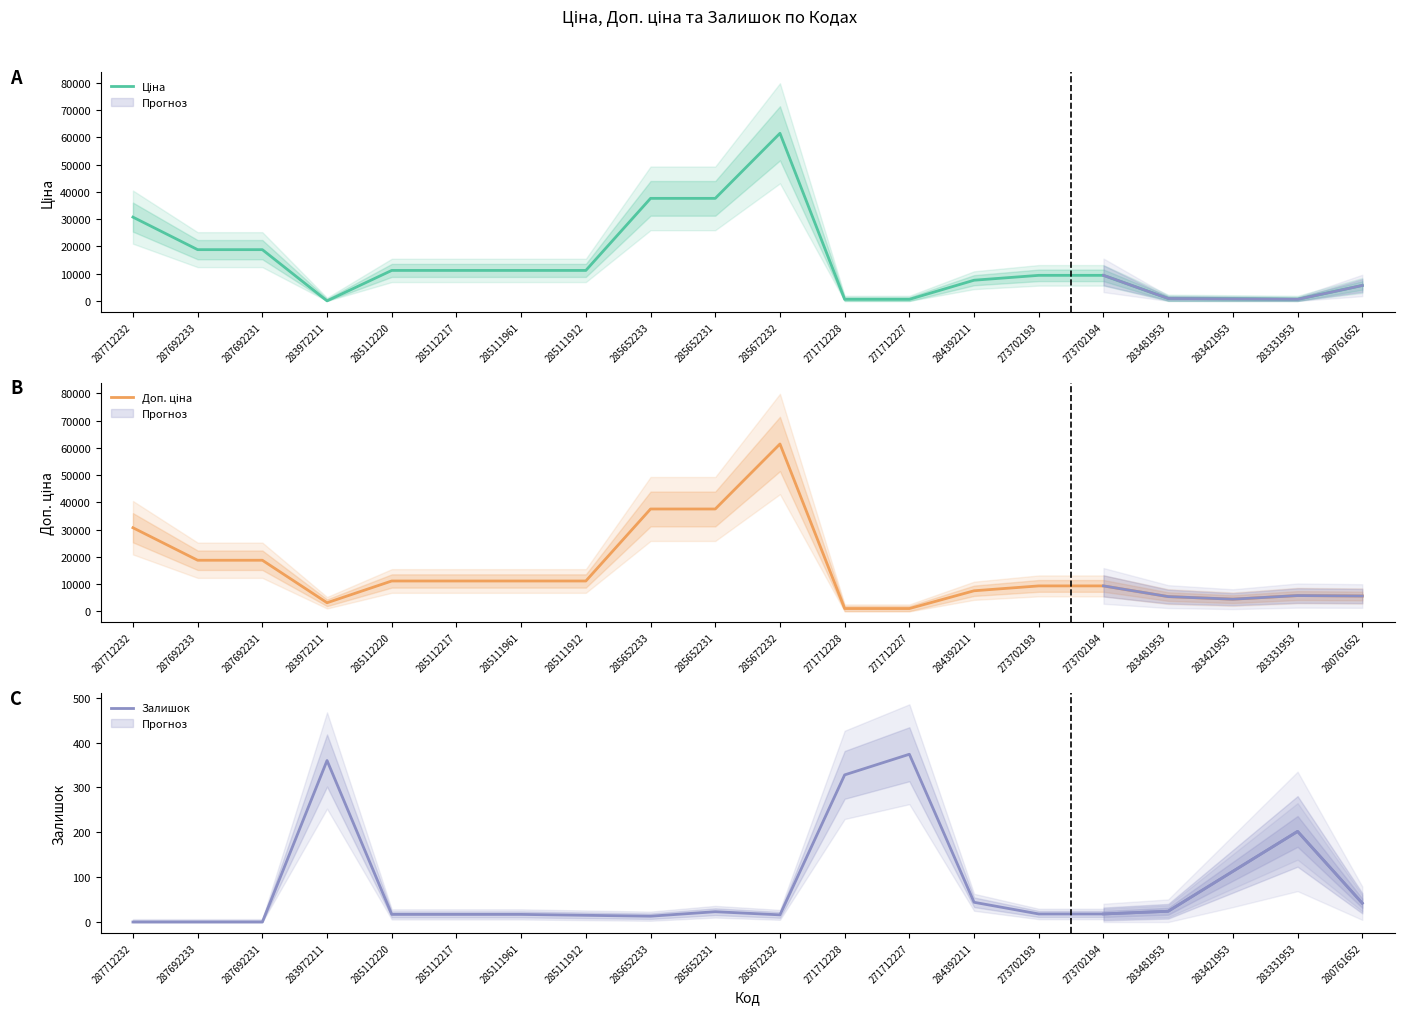

Reading right to left, what are all the values shown in this chart?

Ціна: 5673.8	584.4	752.2	910.4	9384.0	9384.0	7596.5	589.9	589.9	61434.3	37593.6	37593.6	11188.2	11188.2	11188.2	11188.2	32.0	18796.8	18796.8	30717.1
Доп. ціна: 5673.8	5843.9	4513.3	5462.3	9384.0	9384.0	7596.5	1081.7	1081.7	61434.3	37593.6	37593.6	11188.2	11188.2	11188.2	11188.2	3205.0	18796.8	18796.8	30717.1
Залишок: 42.0	202.0	113.0	24.0	18.0	18.0	44.0	374.0	328.0	16.0	23.0	13.0	15.0	17.0	17.0	17.0	360.0	0.0	0.0	0.0